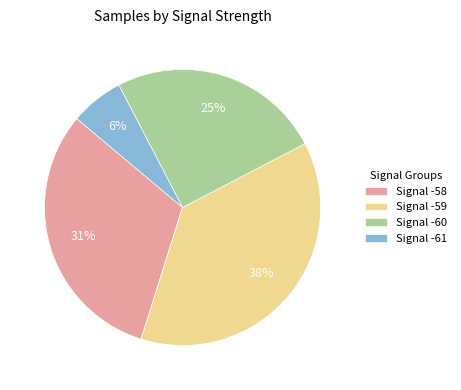

What percentage is the Signal -58 slice, to the nearest percent?

31%